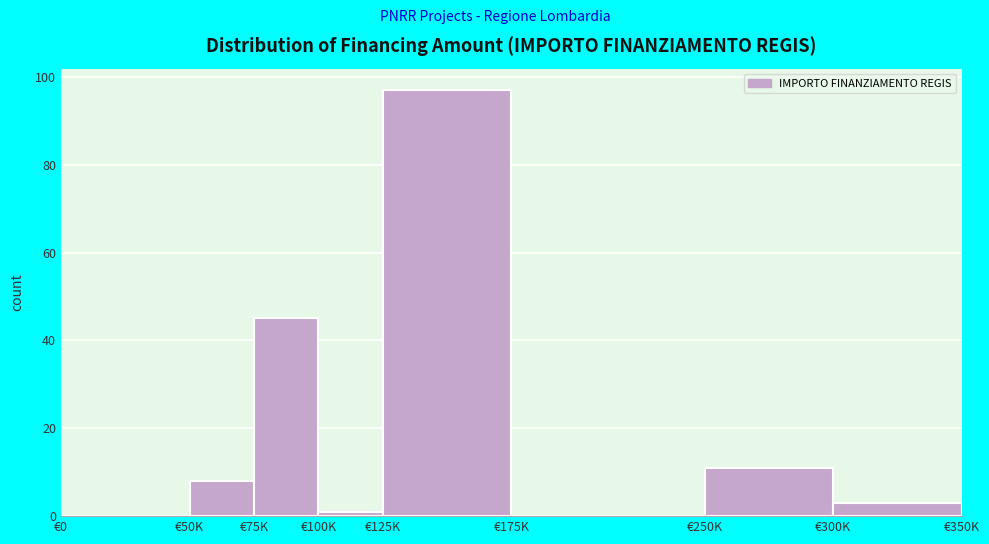

Reading left to right, transcribe all the data shown in this chart.

€0=0	€50K=8	€75K=45	€100K=1	€125K=97	€175K=0	€250K=11	€300K=3